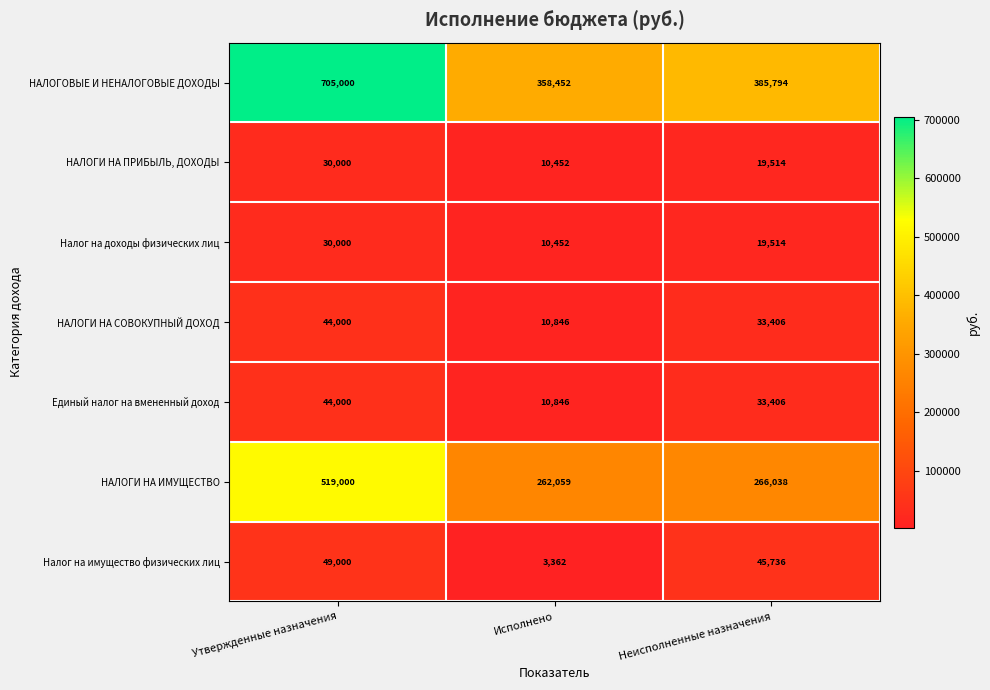

Reading left to right, extract all data points from this chart.

НАЛОГОВЫЕ И НЕНАЛОГОВЫЕ ДОХОДЫ: 705000	358452	385794
НАЛОГИ НА ПРИБЫЛЬ, ДОХОДЫ: 30000	10452	19514
Налог на доходы физических лиц: 30000	10452	19514
НАЛОГИ НА СОВОКУПНЫЙ ДОХОД: 44000	10846	33406
Единый налог на вмененный доход: 44000	10846	33406
НАЛОГИ НА ИМУЩЕСТВО: 519000	262059	266038
Налог на имущество физических лиц: 49000	3362	45736